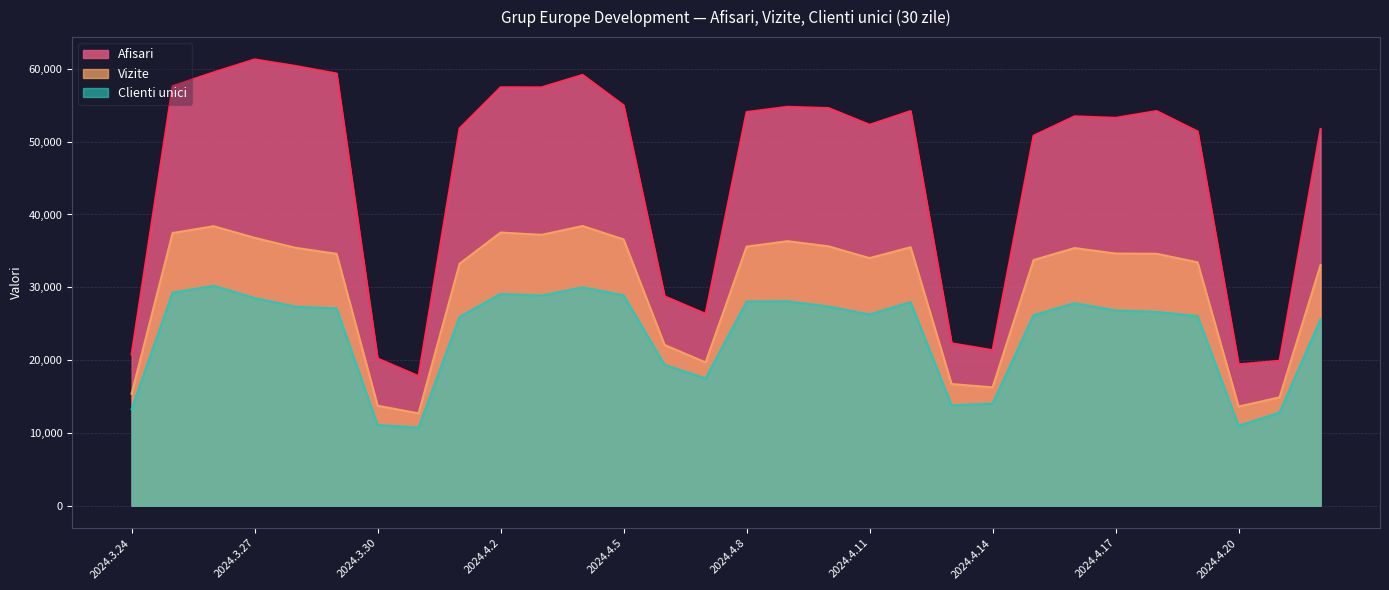

List the series in order of their peak value, lowest first.

Clienti unici, Vizite, Afisari